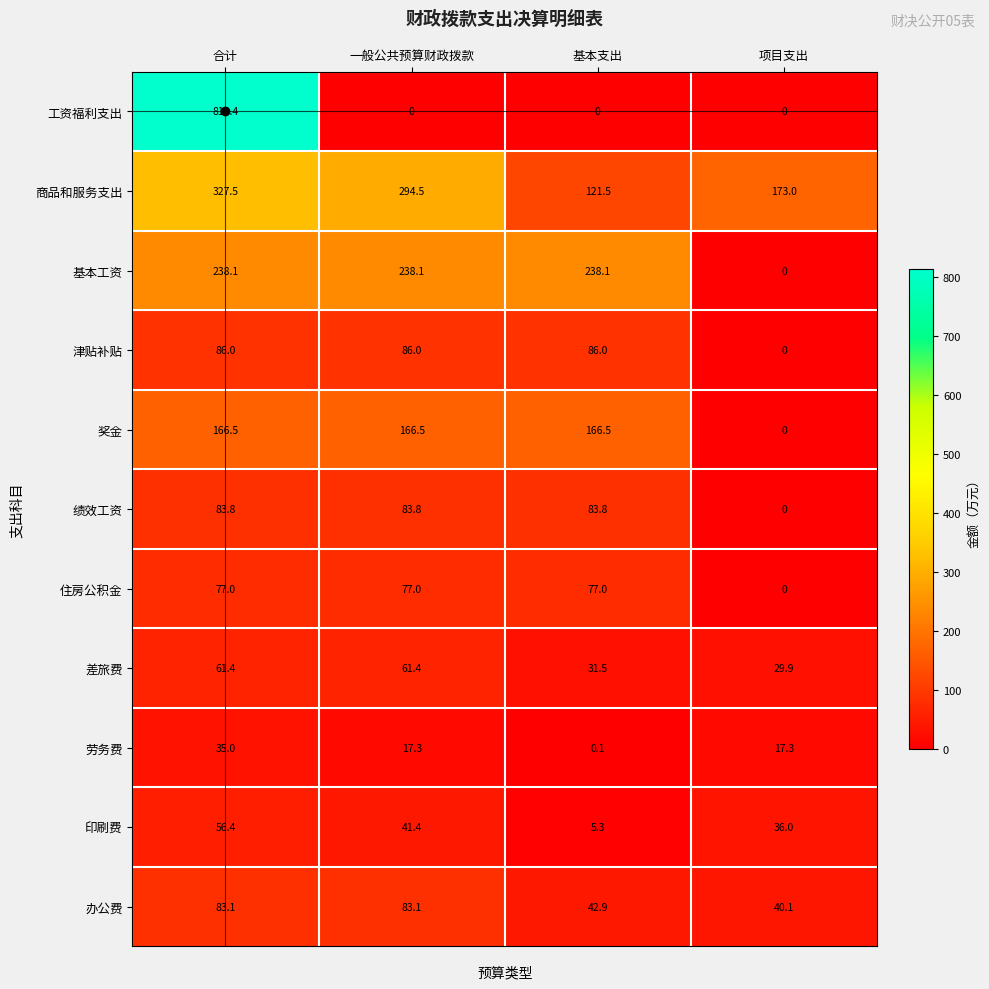

What is the spread (max minus min) of values at 一般公共预算财政拨款?

294.5